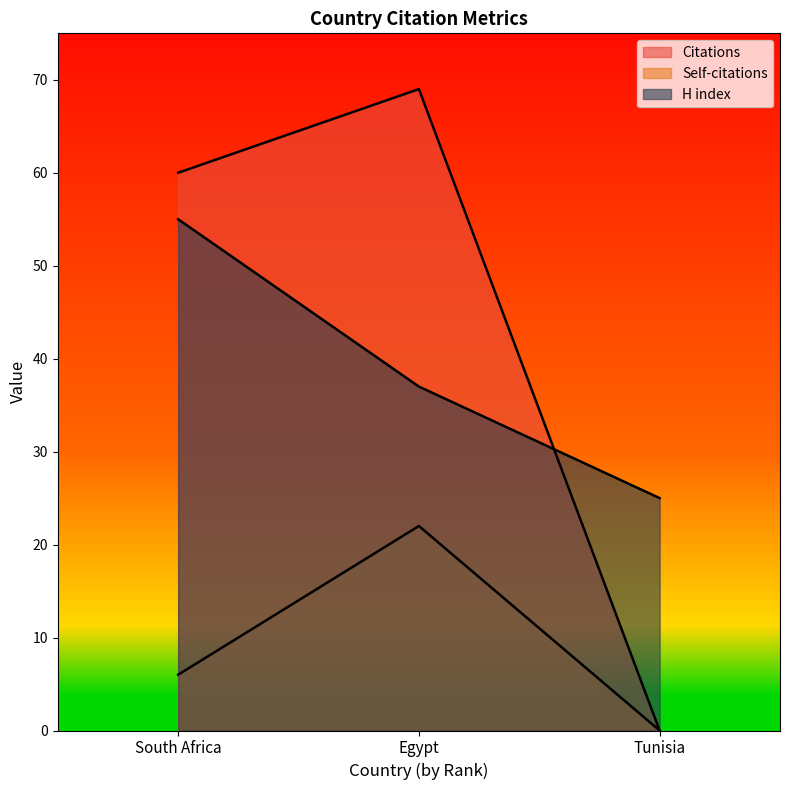

At which label is H index closest to 40?

Egypt